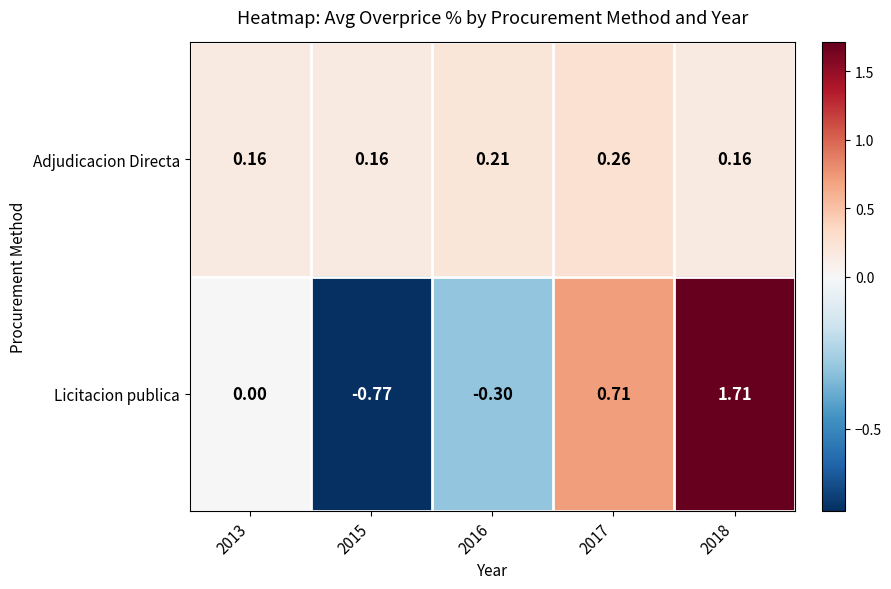

Is the value of Licitacion publica at 2018 greater than the value of Adjudicacion Directa at 2017?

Yes